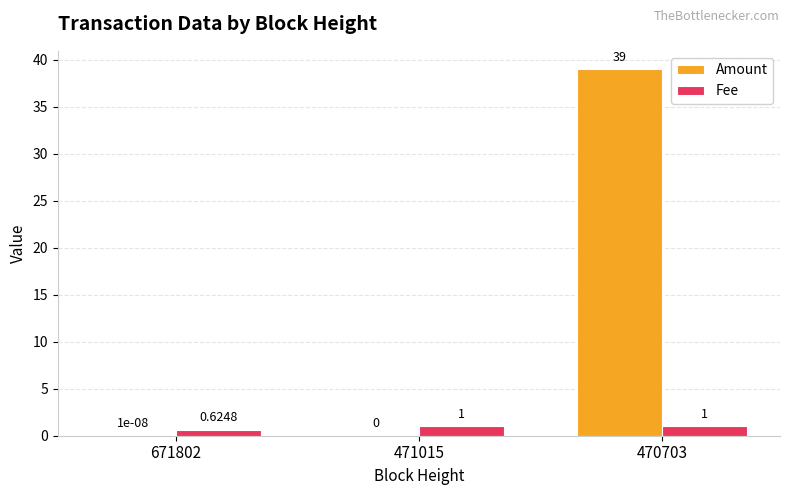

How many data points in Amount are above 0?

2